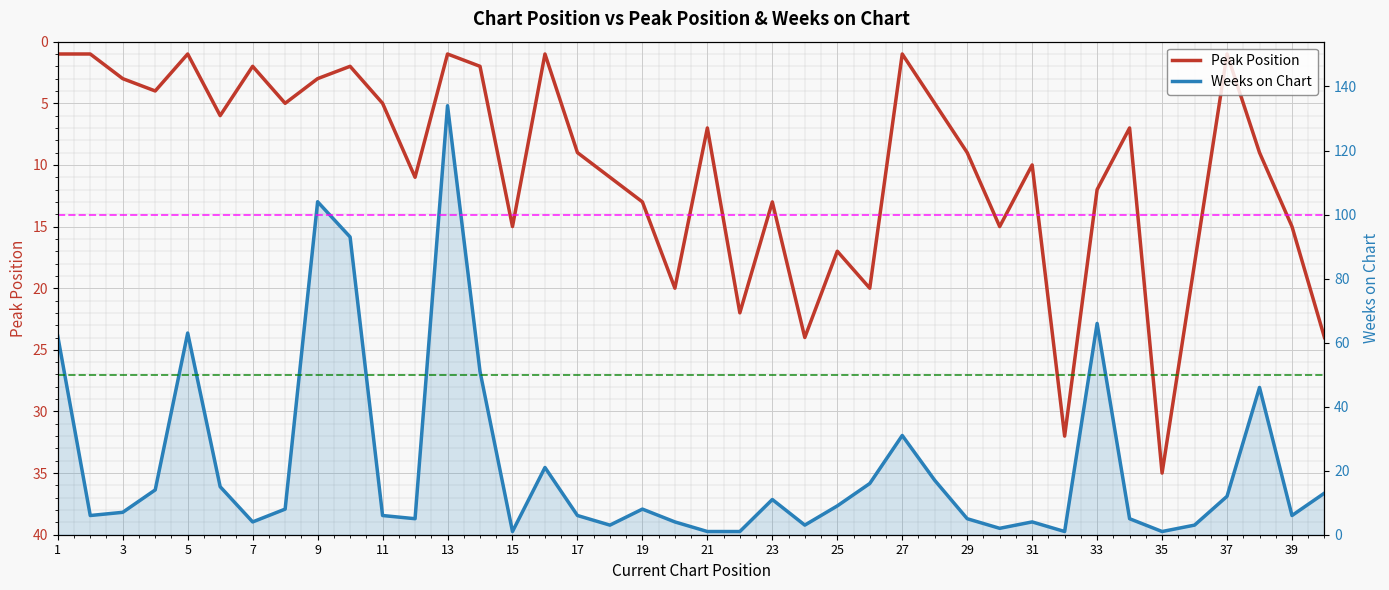

In Weeks on Chart, how many points are higher than both neighbors (excluding endpoints)?

10